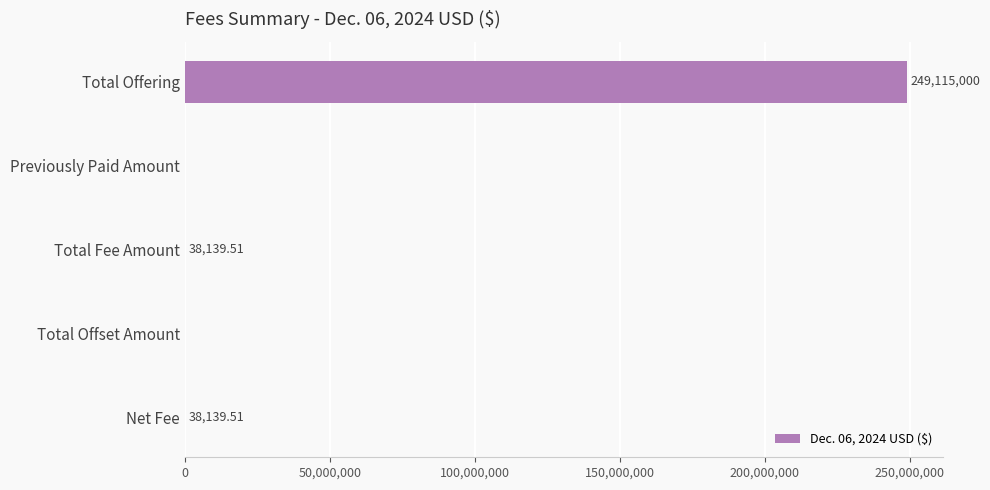

Between Previously Paid Amount and Net Fee, which is larger?

Net Fee